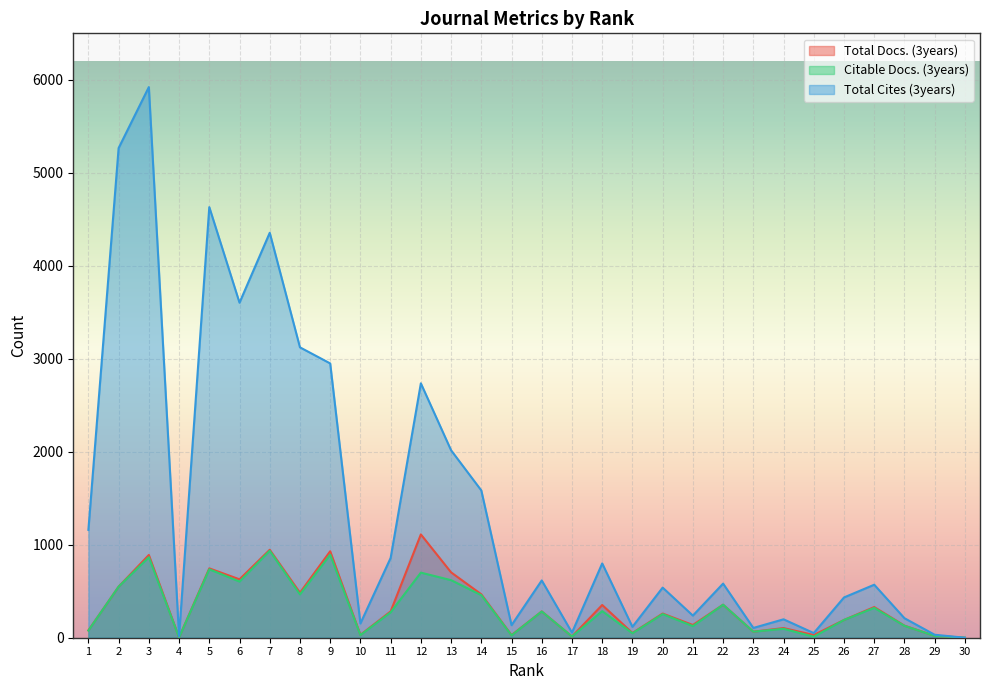

List the labels in order of Total Cites (3years) value, smallest first.

30, 4, 29, 25, 17, 23, 19, 15, 10, 24, 28, 21, 26, 20, 27, 22, 16, 18, 11, 1, 14, 13, 12, 9, 8, 6, 7, 5, 2, 3